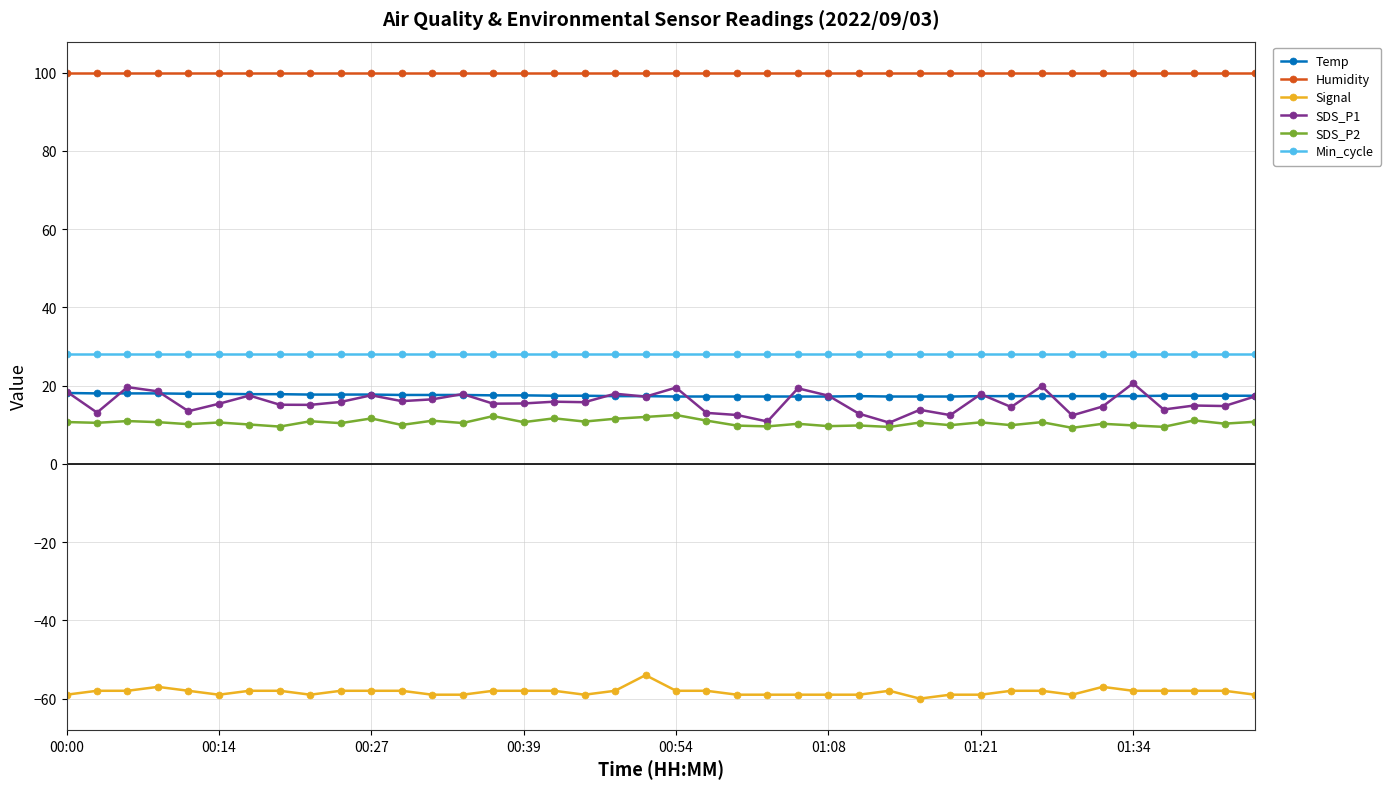

What is the minimum value for Humidity?

99.9